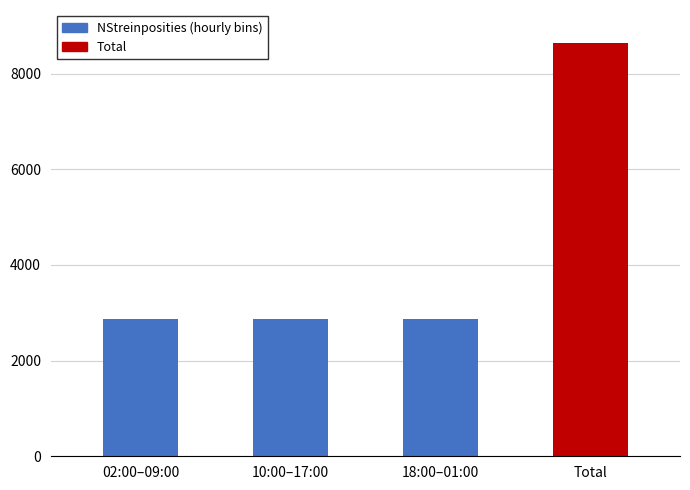

At which category does the chart reach its peak across all series?

02:00–09:00